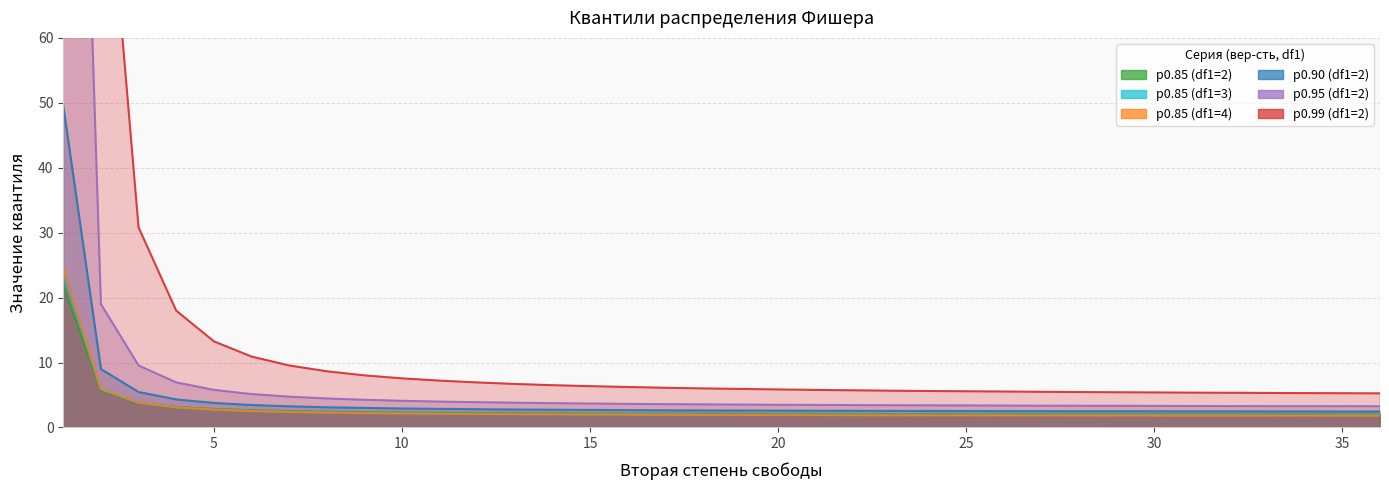

Does the chart have visible grid lines?

Yes